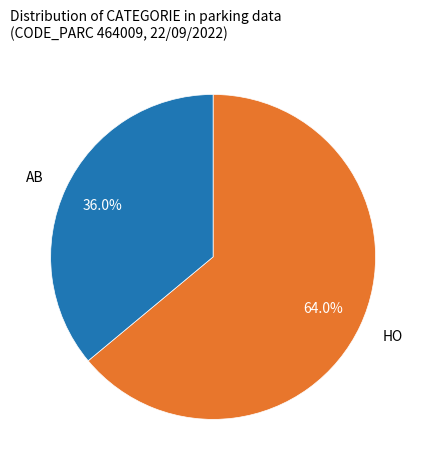

What is the smallest slice in the pie chart?

AB